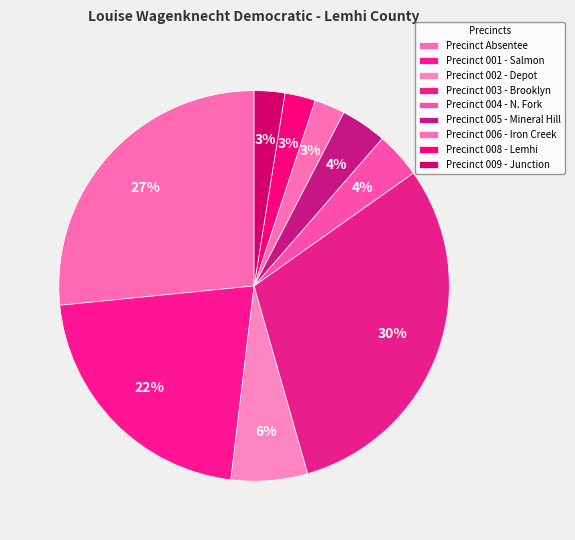

How many slices are in this pie chart?

9